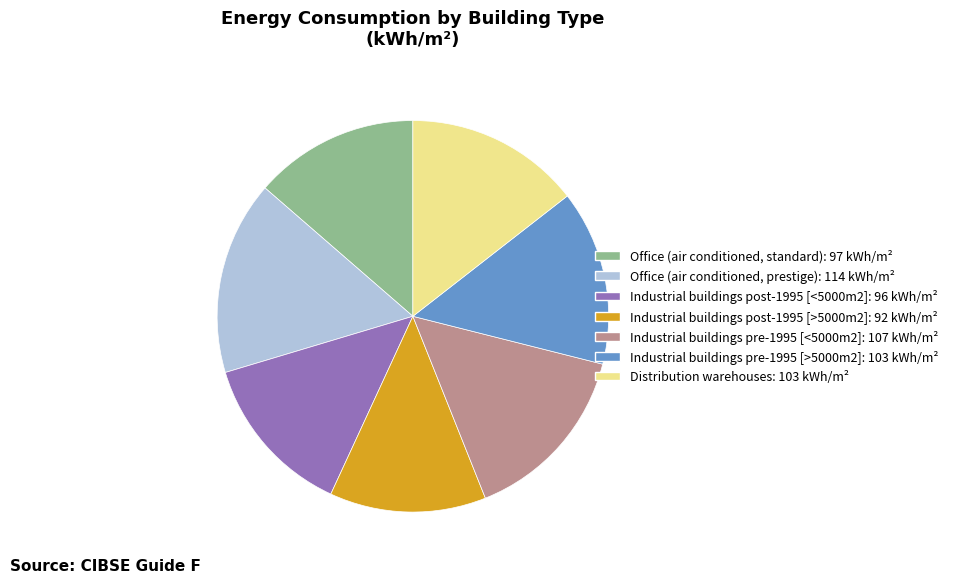

How many slices are in this pie chart?

7